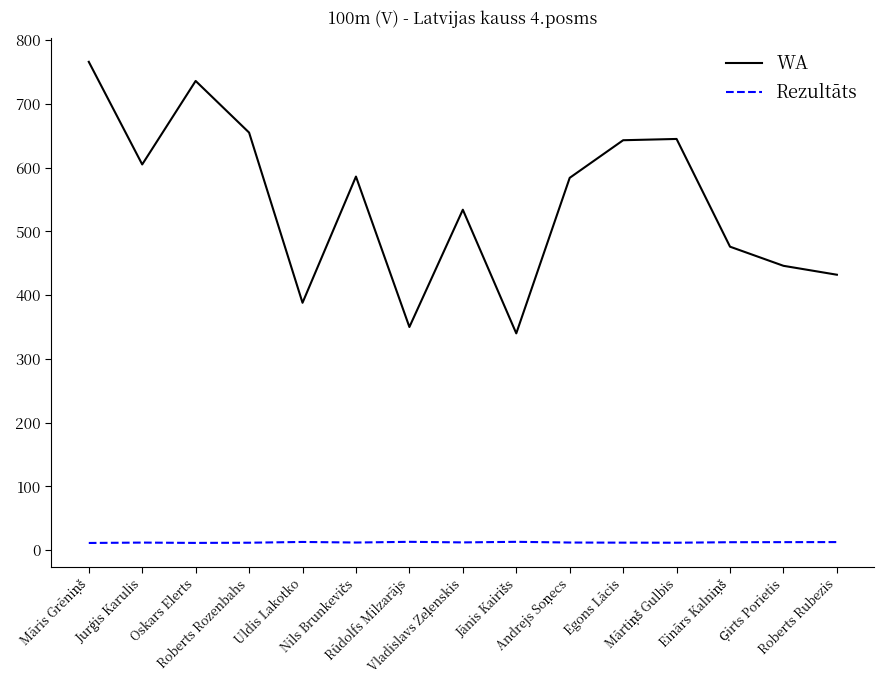

Which series has the largest total across all categories?

WA